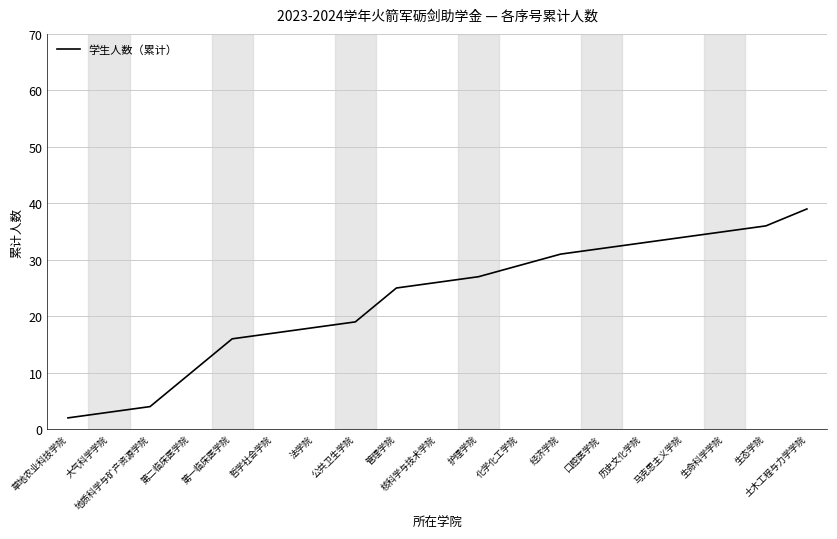

What position from the left is 生态学院?

18